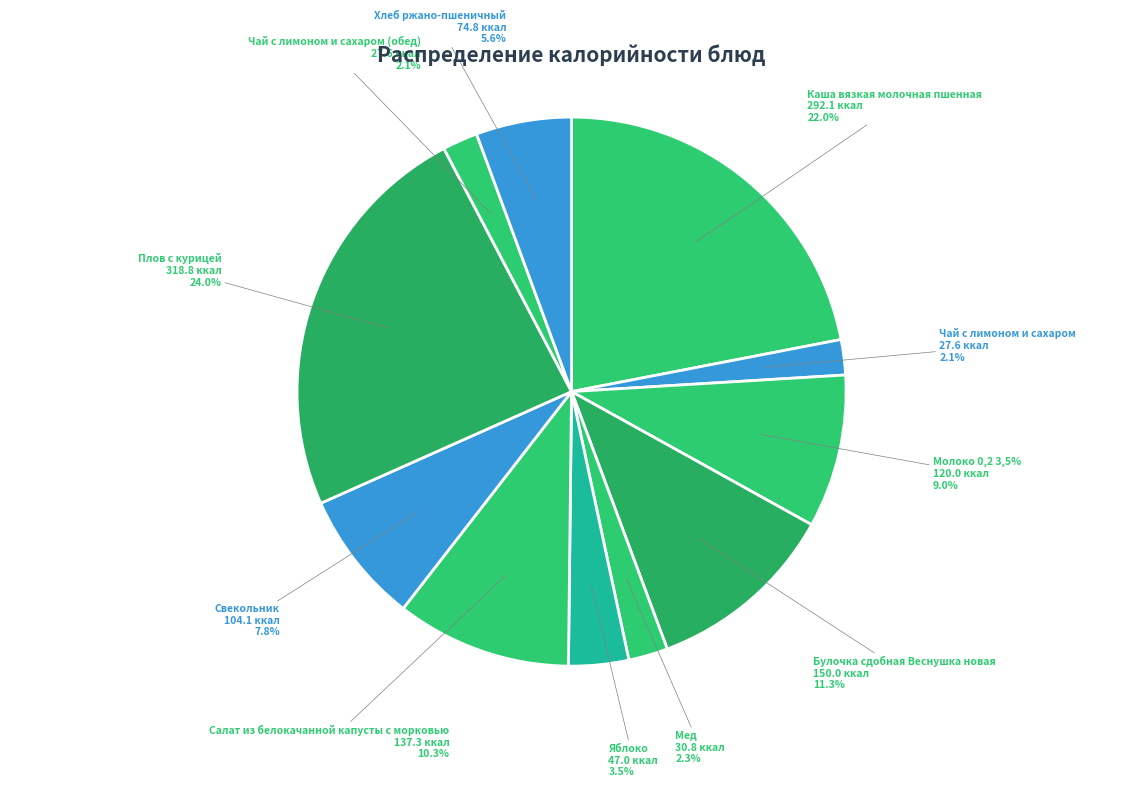

Is there a majority slice in this chart?

No